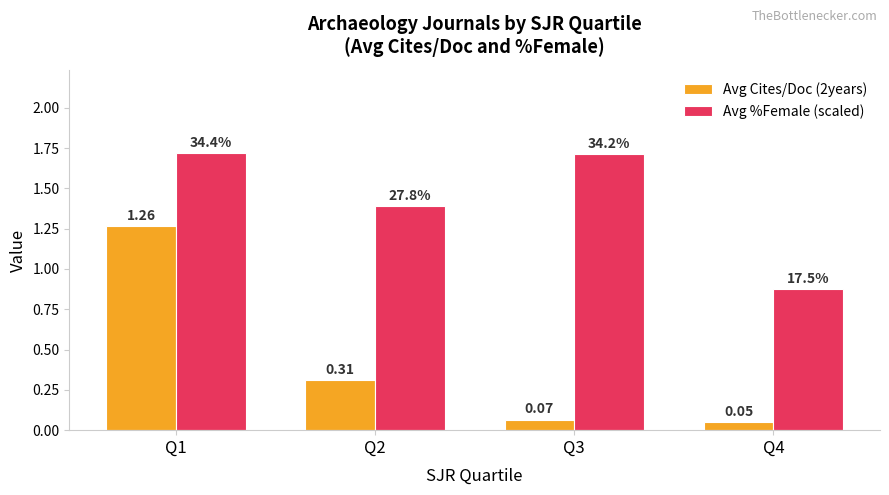

What is the total value across all series at Q1?

3.0